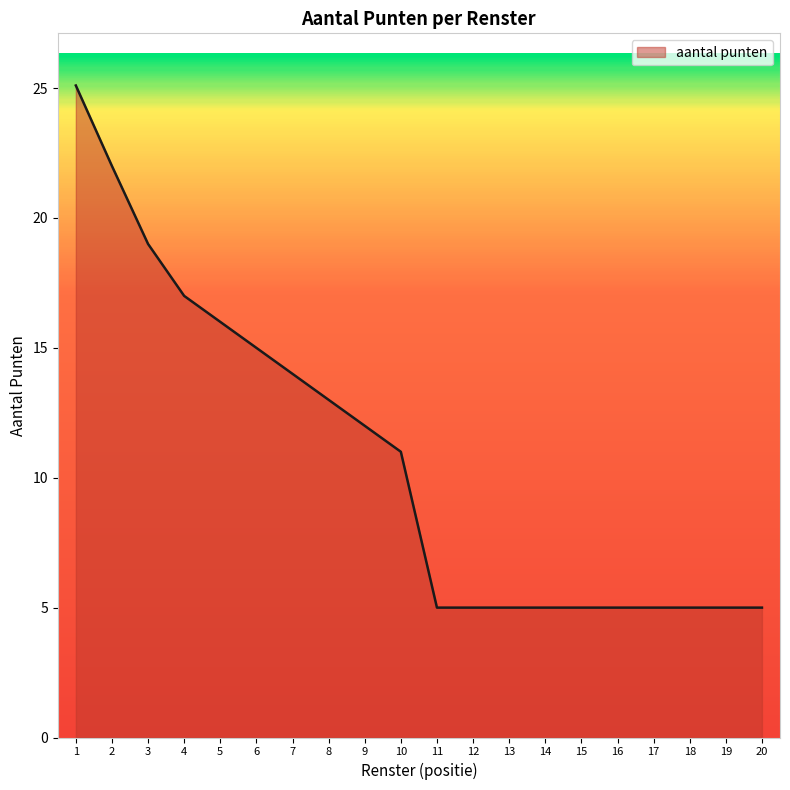

What is the difference between the maximum and minimum values?

20.1